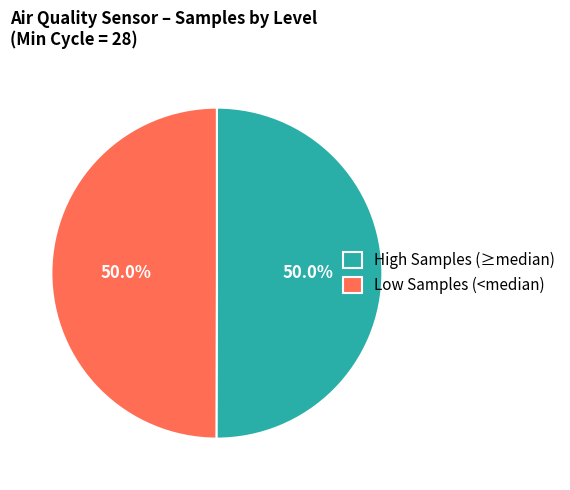

Approximately how many times larger is the value at High Samples (≥median) compared to Low Samples (<median)?

1.0